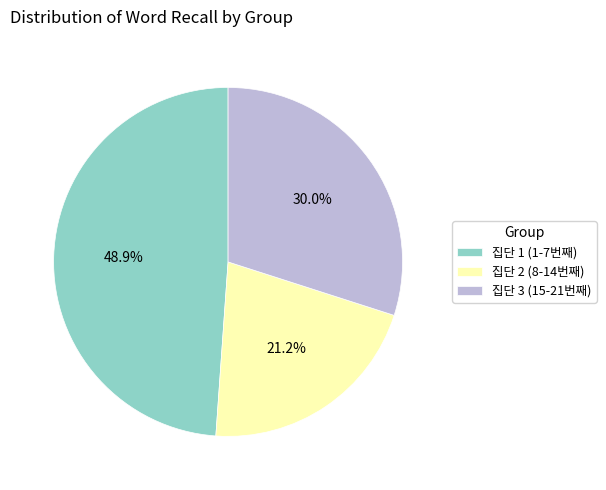

Does 집단 1 (1-7번째) represent more than half of the total?

No